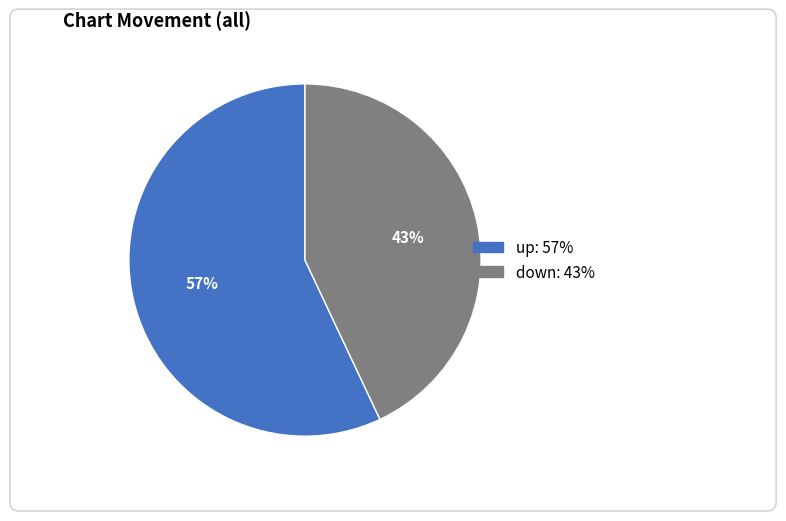

To the nearest percent, what portion does up represent?

57%